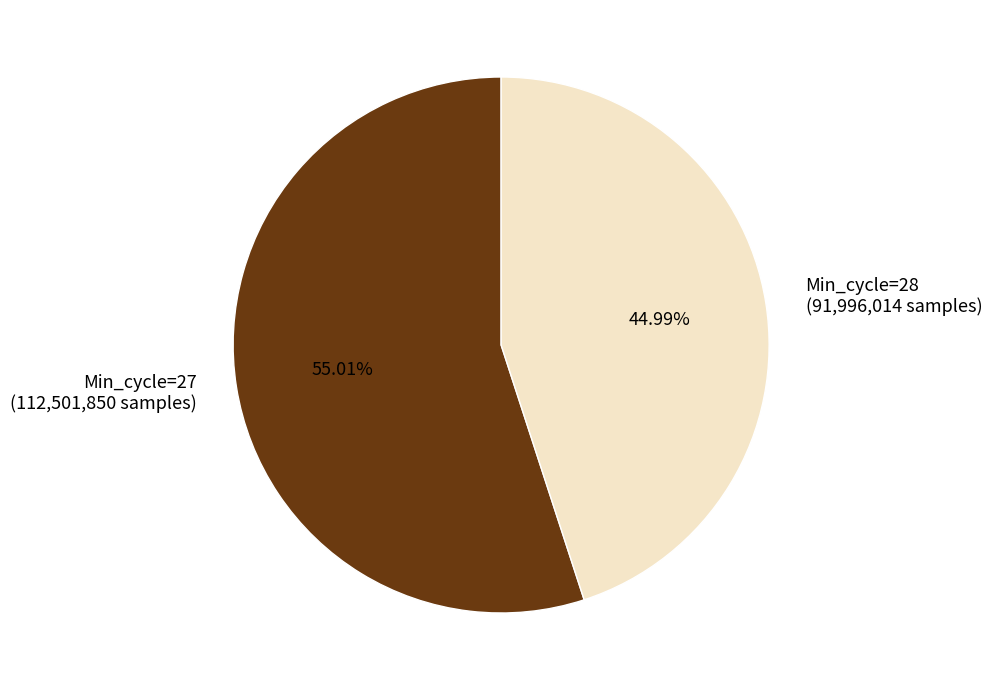

How many slices are in this pie chart?

2